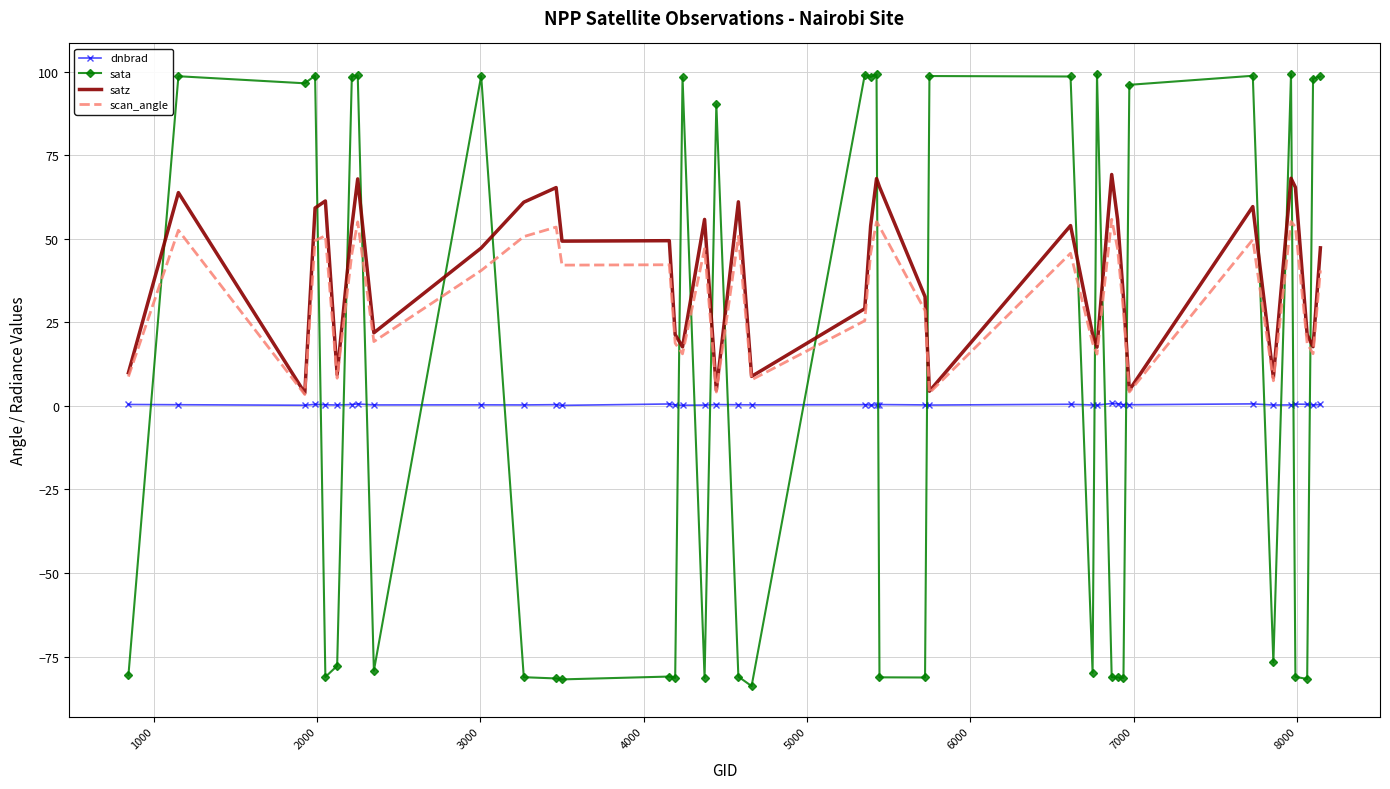

True or false: dnbrad and sata cross at least once.

True